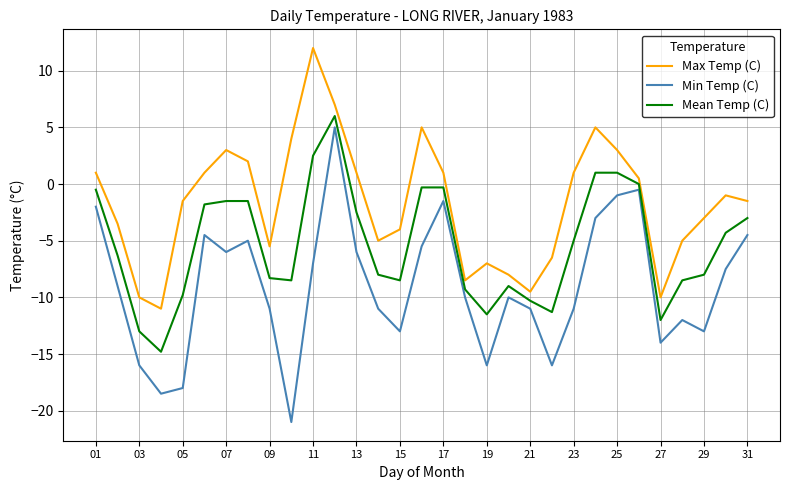

Does the chart display data point markers on the line(s)?

No